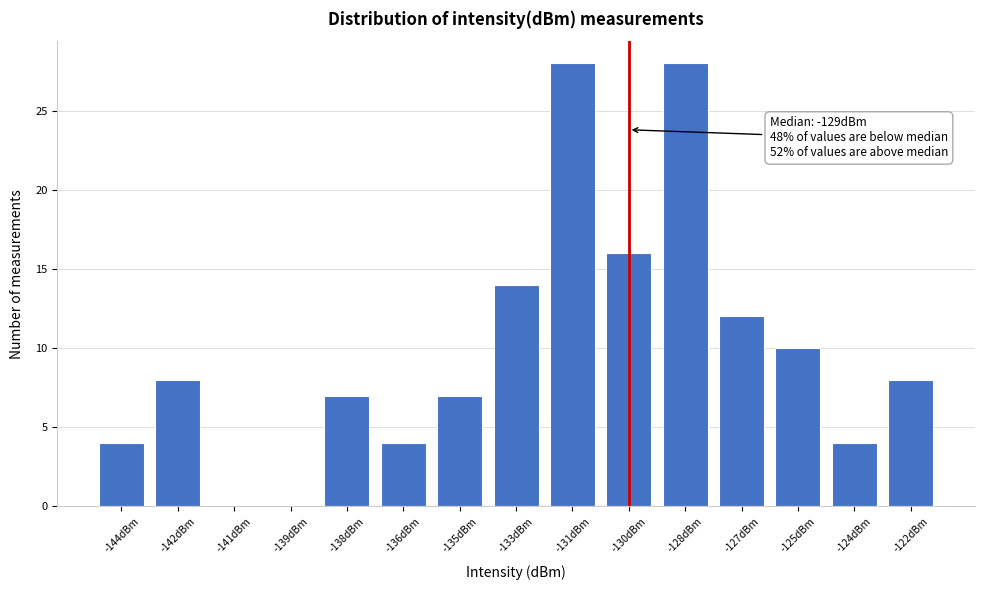

Reading left to right, transcribe all the data shown in this chart.

-144dBm=4	-142dBm=8	-141dBm=0	-139dBm=0	-138dBm=7	-136dBm=4	-135dBm=7	-133dBm=14	-131dBm=28	-130dBm=16	-128dBm=28	-127dBm=12	-125dBm=10	-124dBm=4	-122dBm=8